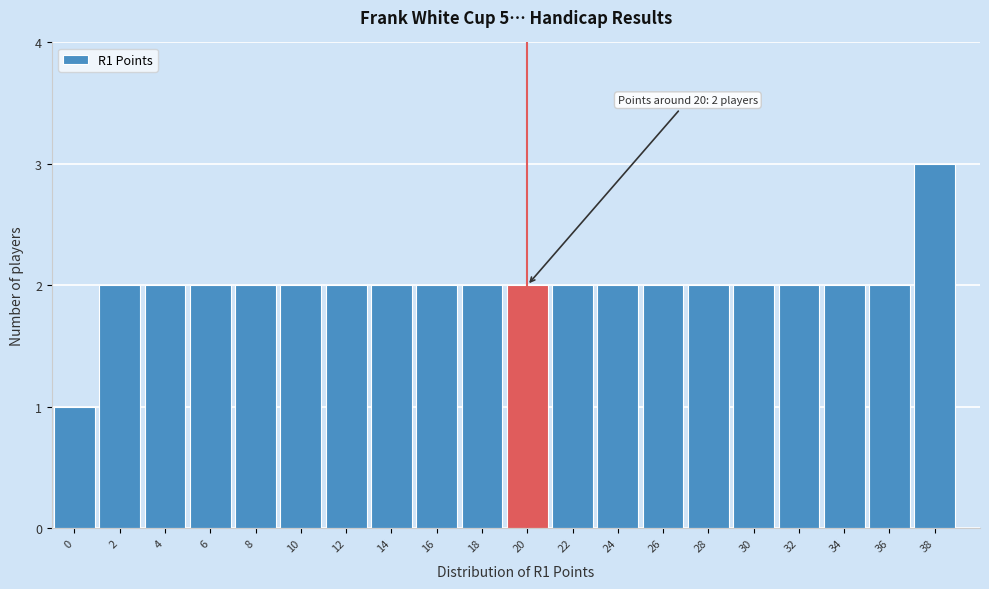

Reading left to right, transcribe all the data shown in this chart.

1	2	2	2	2	2	2	2	2	2	2	2	2	2	2	2	2	2	2	3